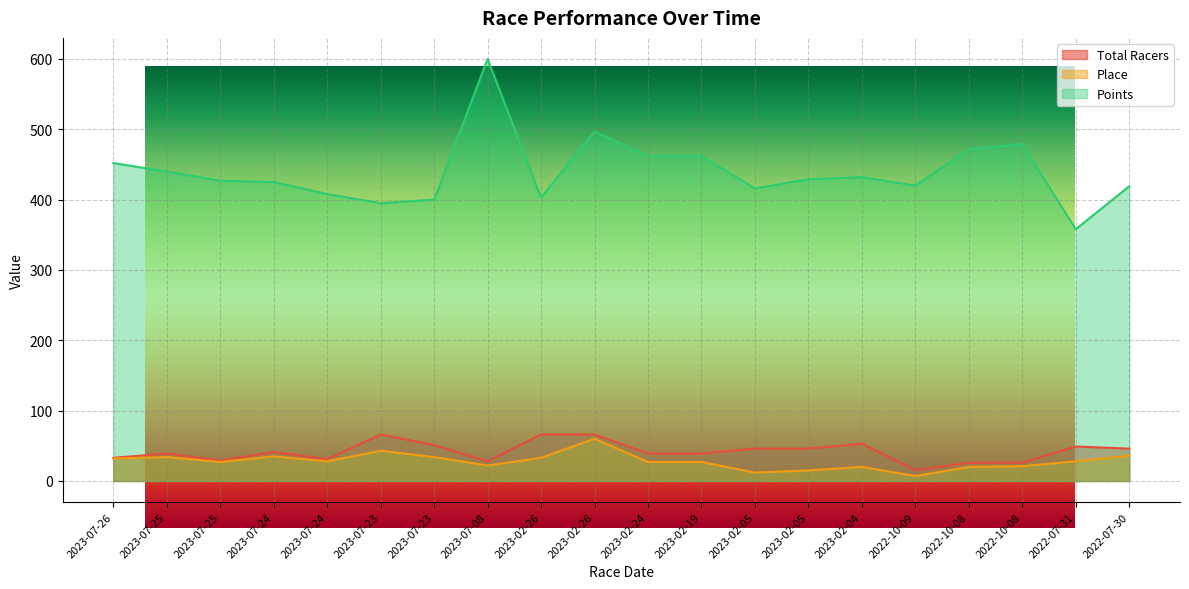

Which series has the largest range (max minus min)?

Points